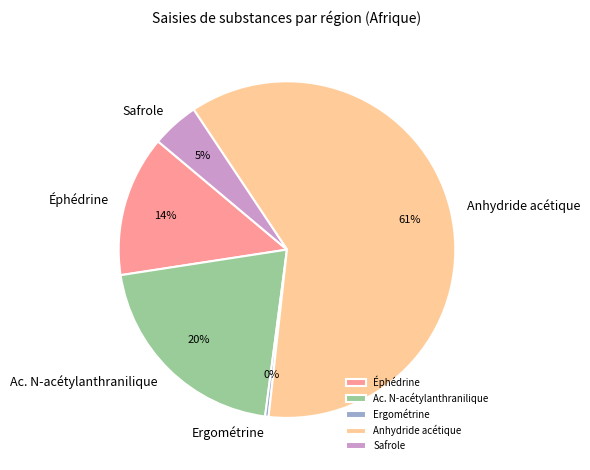

Combined, do Éphédrine and Ergométrine account for over 50%?

No